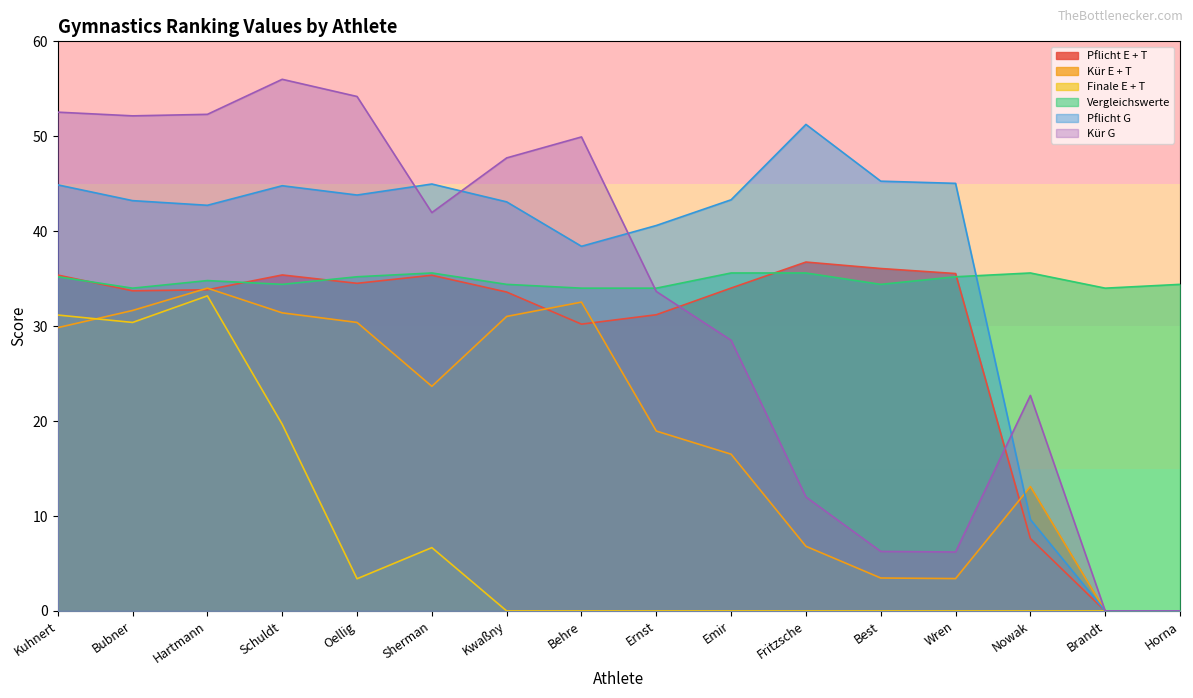

True or false: Pflicht E + T and Kür G cross at least once.

True